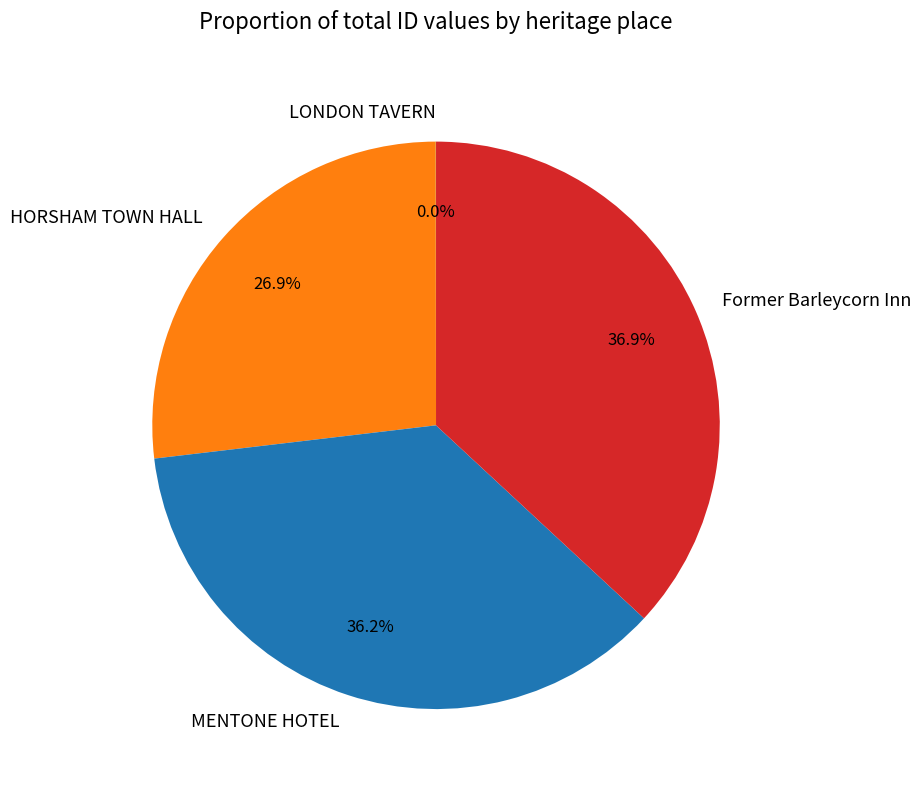

Does any single category account for the majority?

No